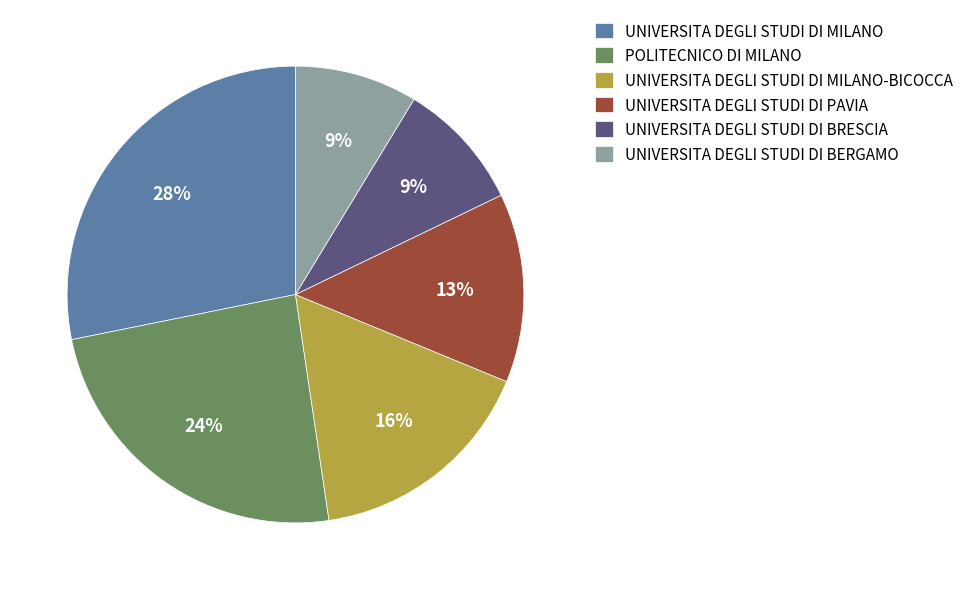

What is the largest slice in the pie chart?

UNIVERSITA DEGLI STUDI DI MILANO